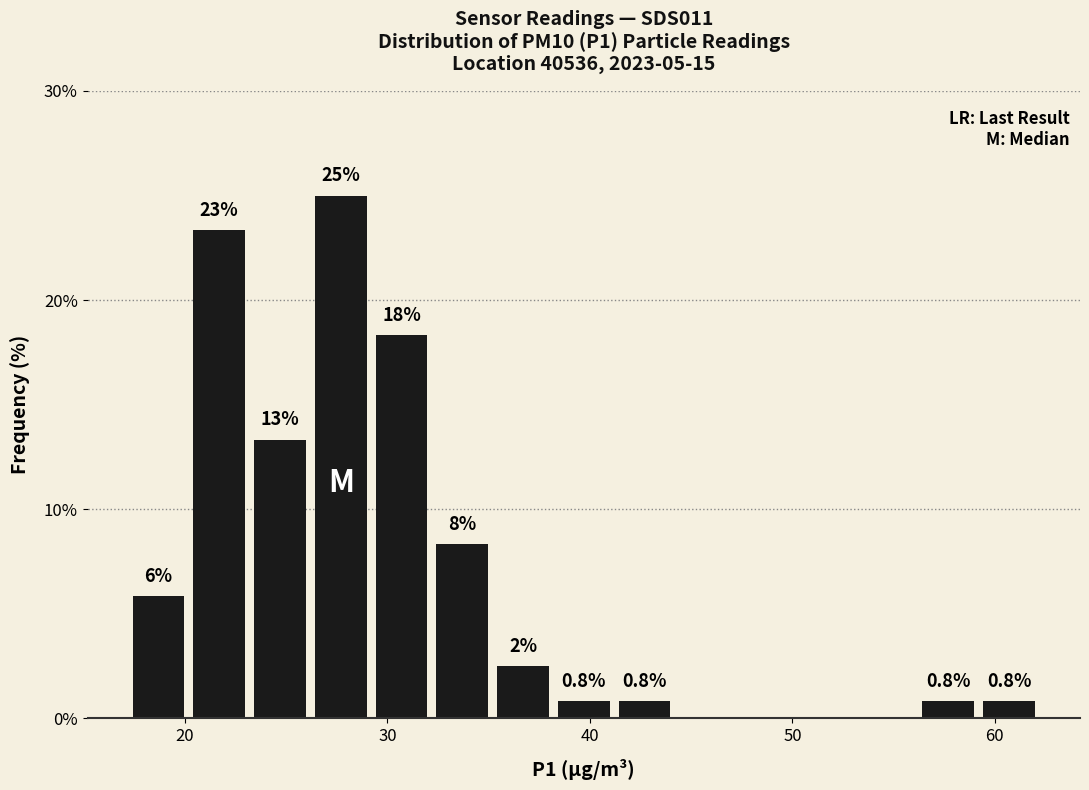

Read against the x-axis, roughly where is the centre of the tallest bar?

28